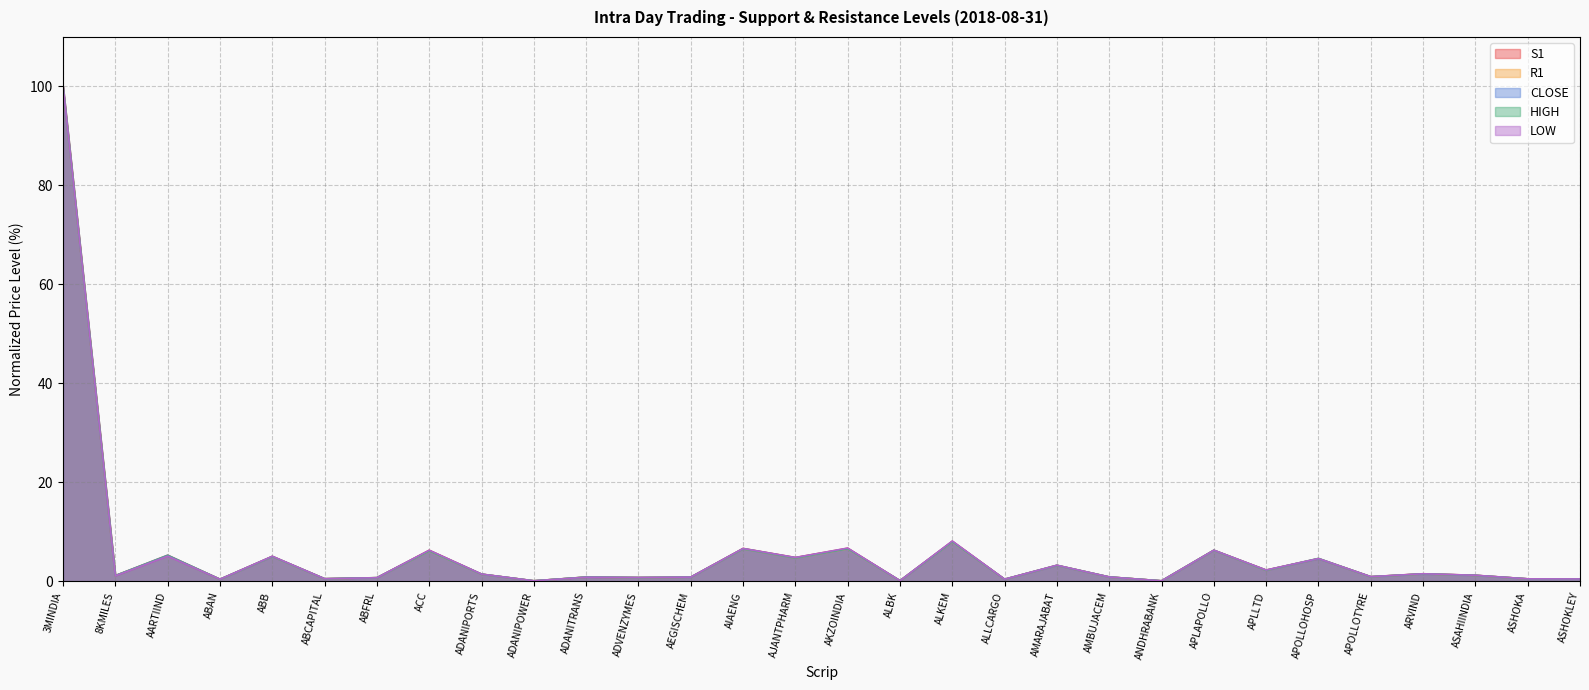

What is the average value of the S1 series?

5.8